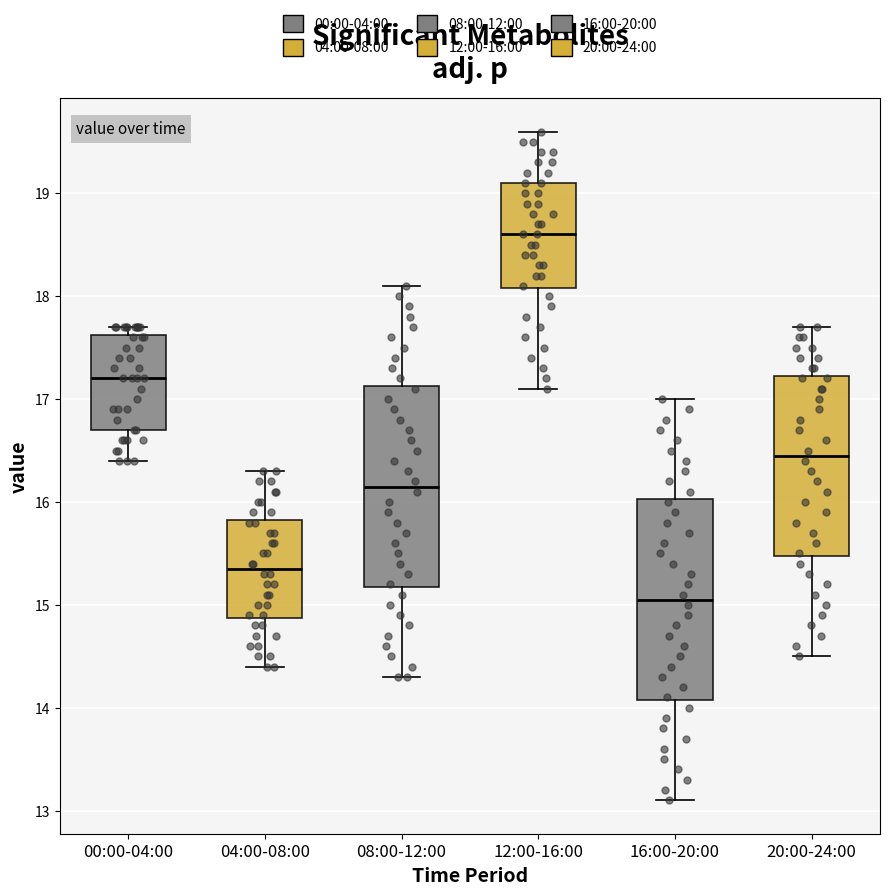

Where is the lower edge of the box for 00:00-04:00 on the y-axis? The values are not printed on the chart, so give them approximately, as read against the axis.

16.7